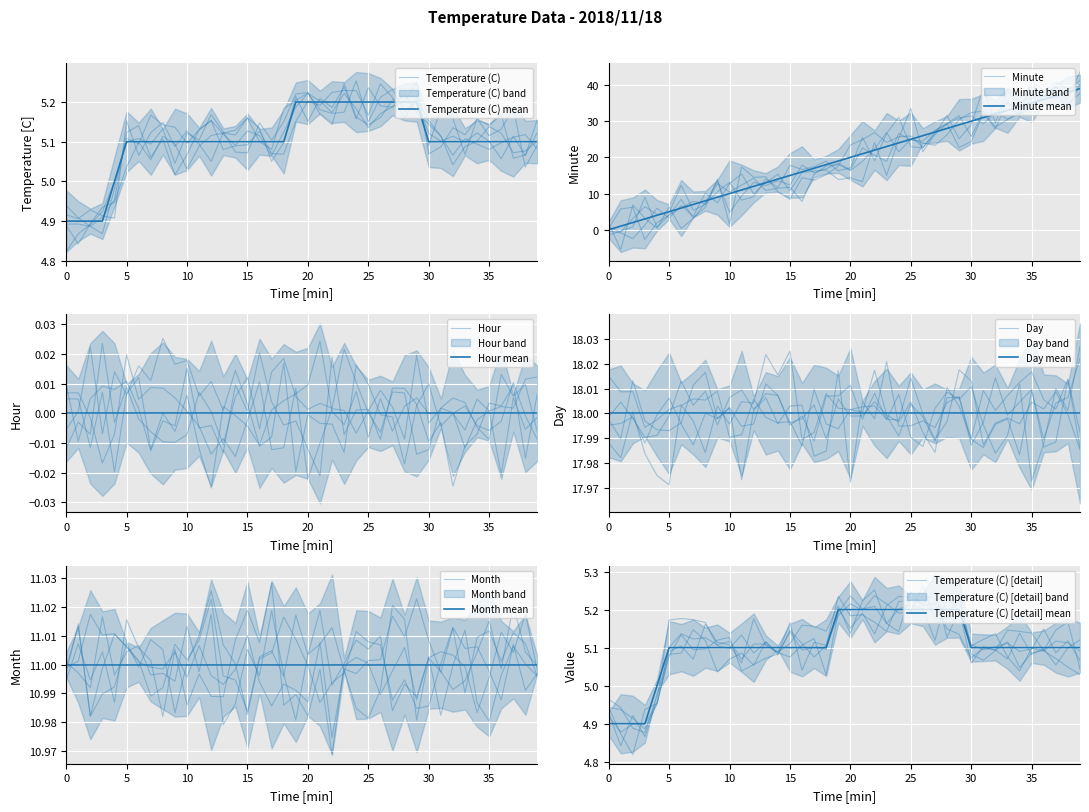

Which series changed the most between 12 and 31?

Minute